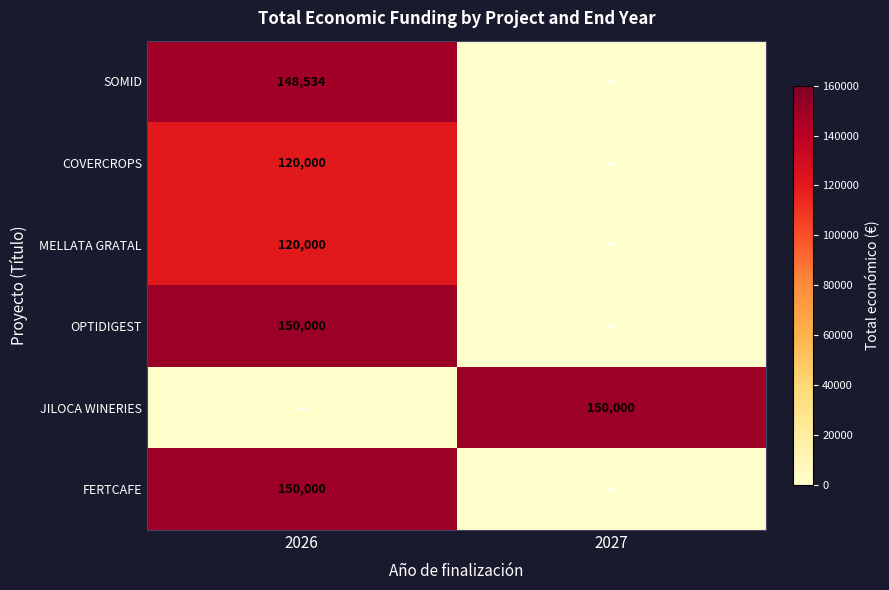

Is it true that SOMID equals 148534 at 2026?

True